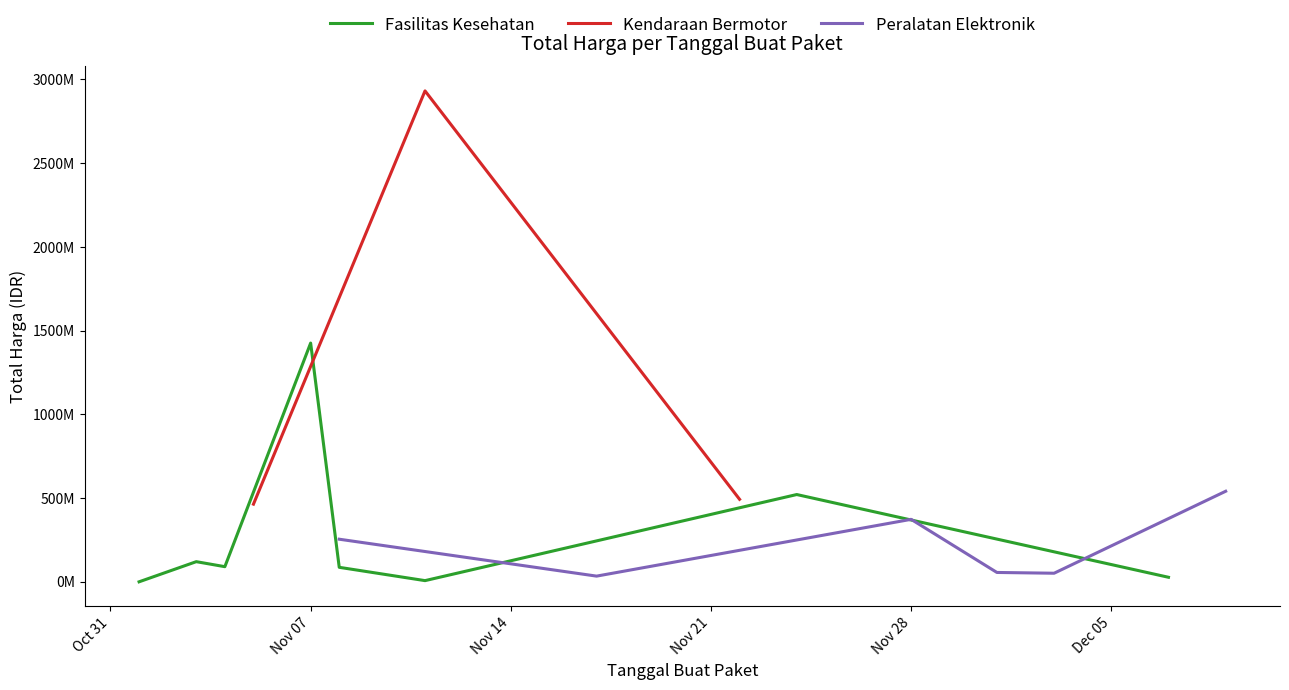

How many lines are shown in the chart?

3